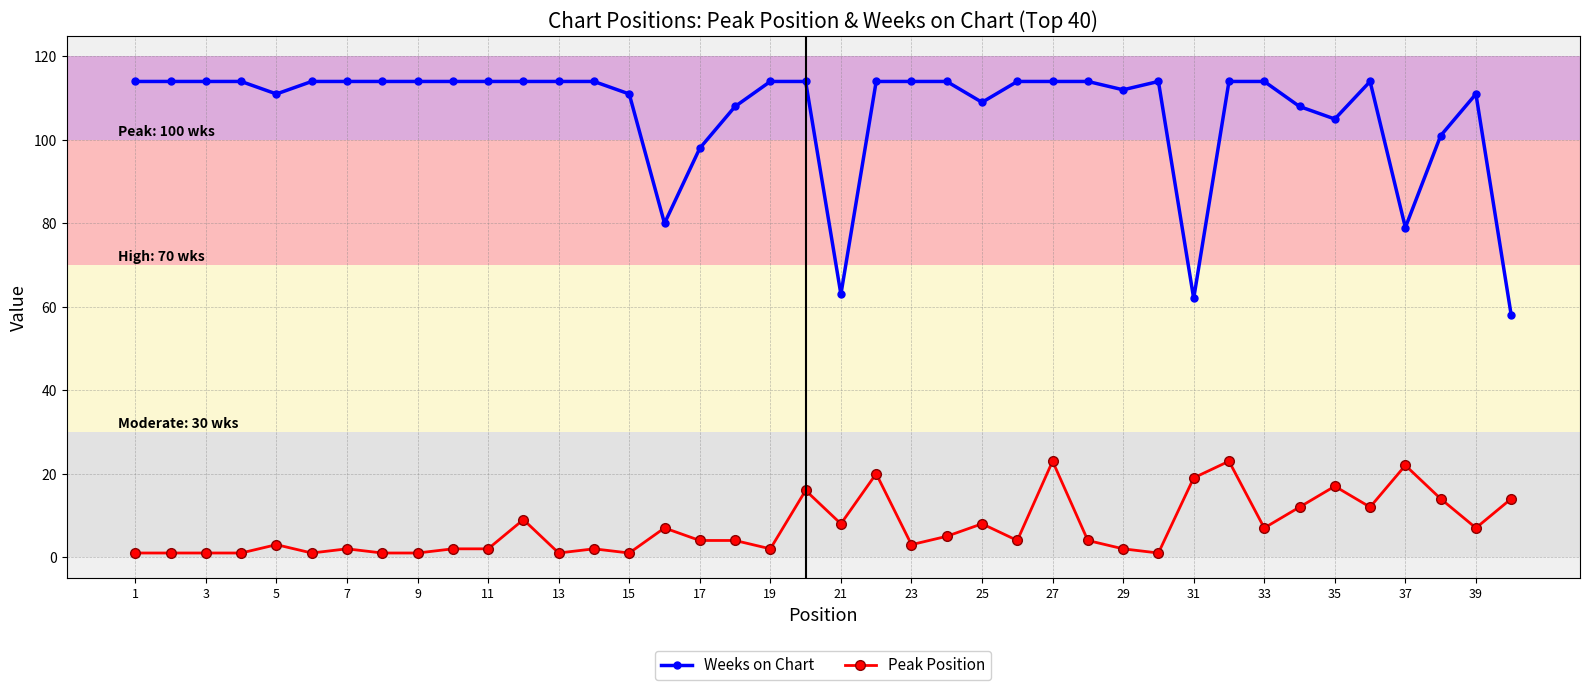

What is the average value of the Weeks on Chart series?

107